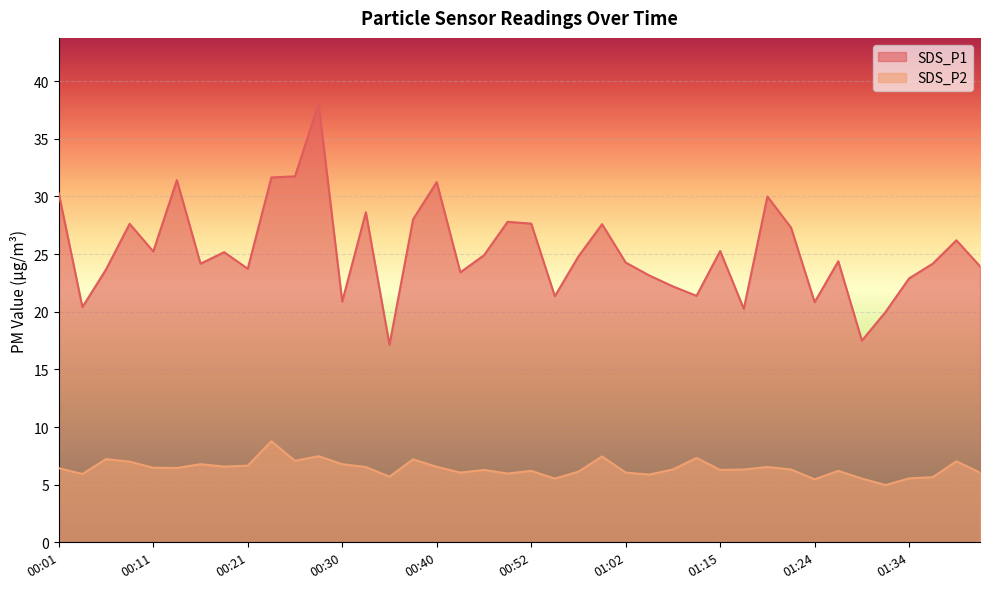

What is the difference between the maximum and minimum values in the SDS_P1 series?

20.9